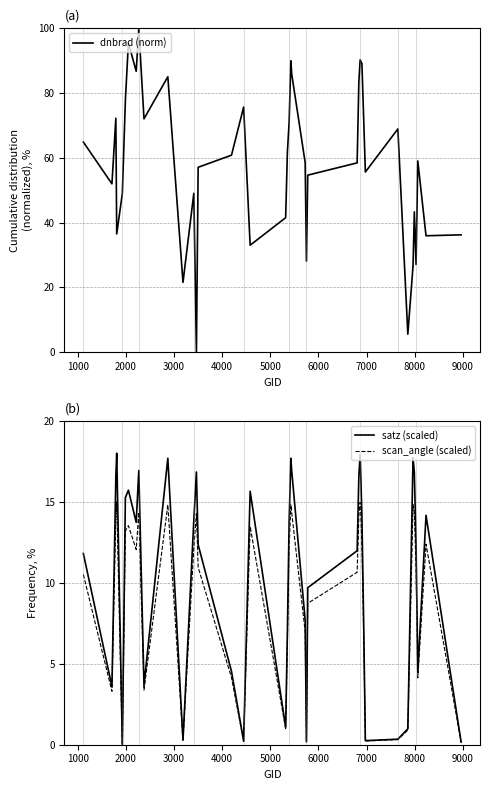

Reading left to right, extract all data points from this chart.

dnbrad (norm): 64.9	52.0	72.2	36.5	49.0	77.8	95.5	86.7	100.0	72.1	85.1	21.6	49.1	0.0	57.1	60.8	75.7	33.0	41.5	61.8	71.0	90.0	85.9	58.6	28.1	54.7	58.5	83.6	90.3	89.1	72.5	55.6	68.9	5.6	26.6	43.4	27.1	59.1	36.0	36.2
satz (scaled): 11.8	3.6	16.5	18.0	0.0	15.3	15.7	13.7	16.9	3.7	17.7	0.3	13.9	16.8	12.4	4.5	0.2	15.7	1.1	7.0	13.8	17.7	16.9	7.7	0.2	9.7	12.0	16.6	17.9	14.2	7.6	0.3	0.3	1.0	17.7	16.9	12.4	4.5	14.2	0.2
scan_angle (scaled): 10.5	3.3	14.1	15.0	0.0	13.2	13.5	12.1	14.3	3.4	14.8	0.3	12.2	14.3	11.0	4.1	0.2	13.5	1.0	6.3	12.1	14.8	14.3	7.0	0.2	8.7	10.7	14.1	15.0	12.4	6.9	0.2	0.3	0.9	14.8	14.3	11.0	4.1	12.4	0.2